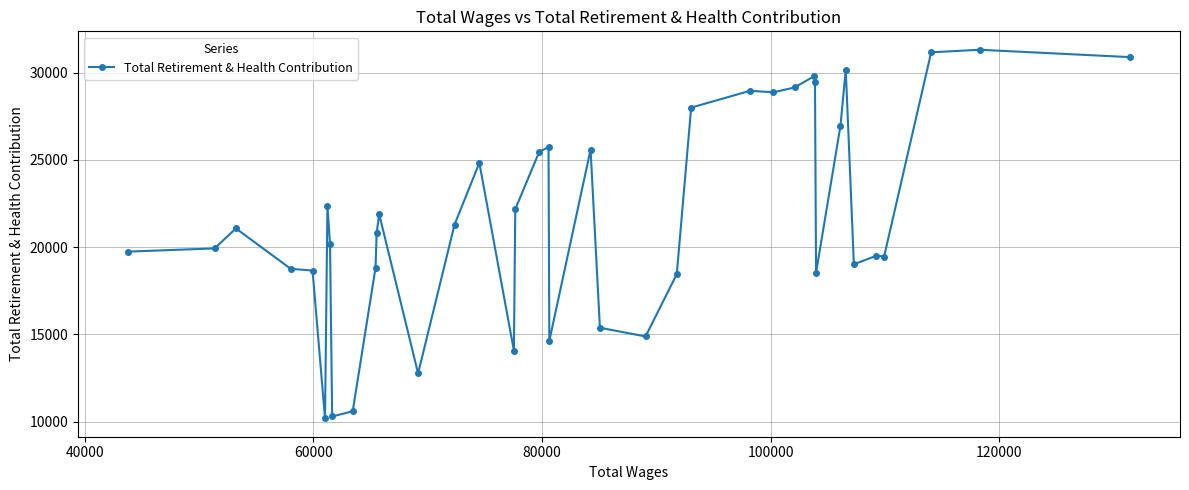

True or false: the data has more than 2 interior local peaks.

True